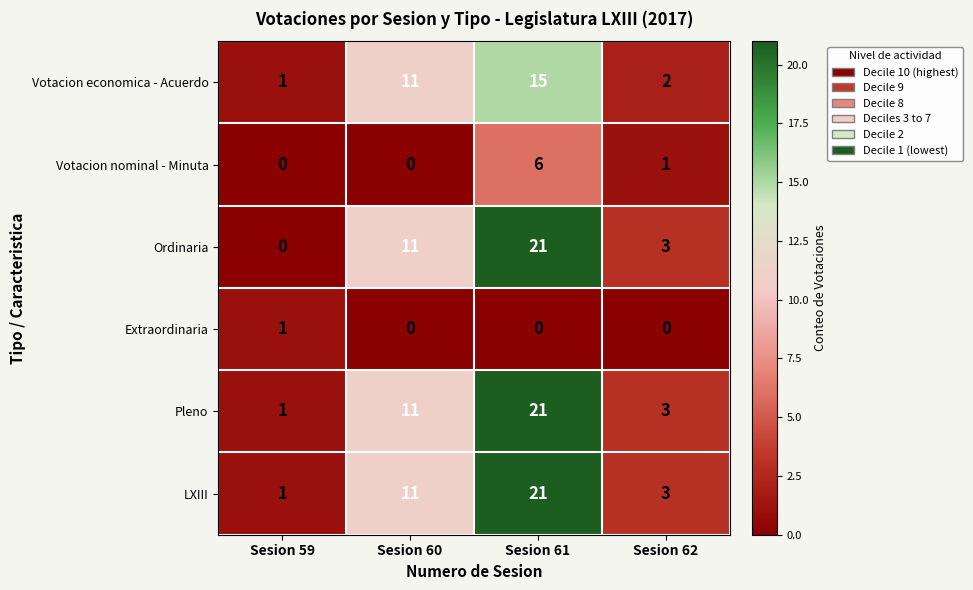

What is the greatest value displayed?

21